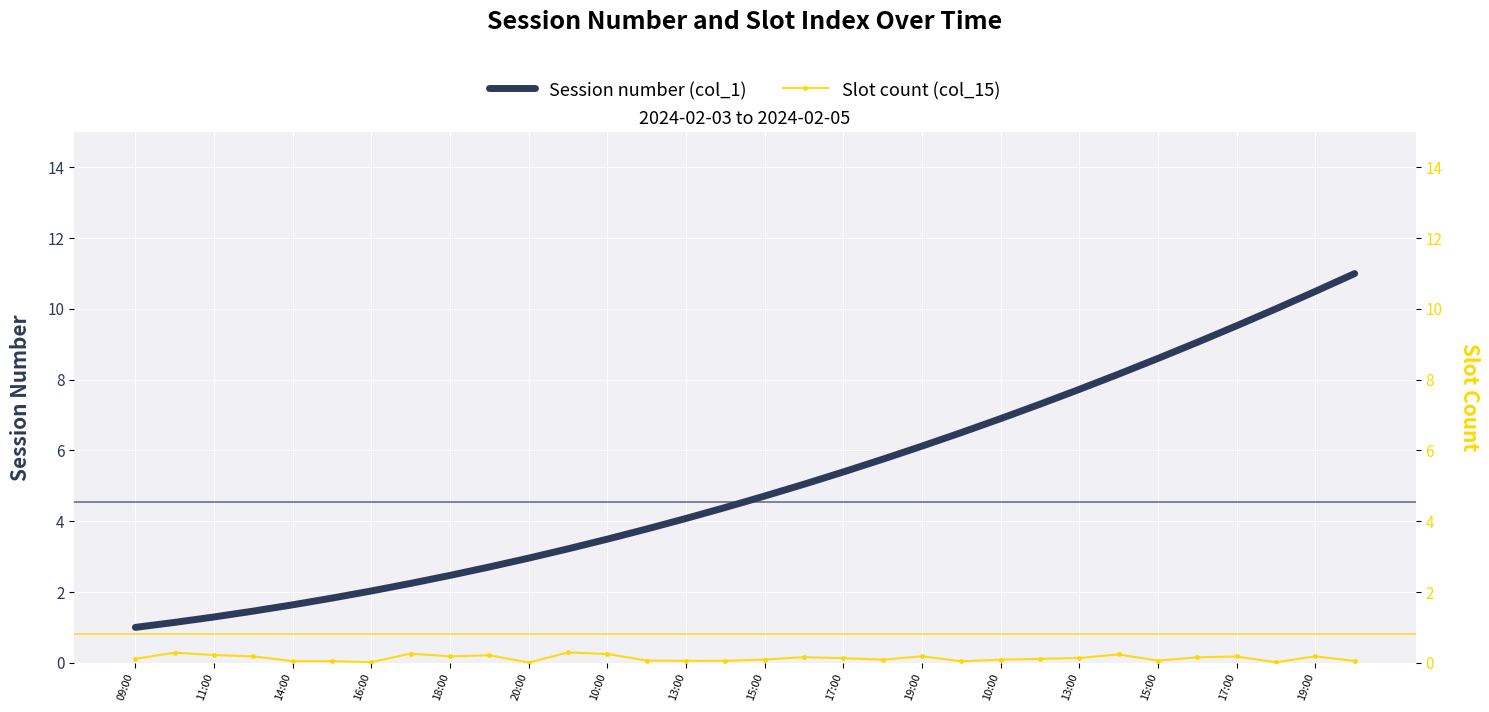

The value of Slot count (col_15) at 16:00 is 0.3. True or false?

False